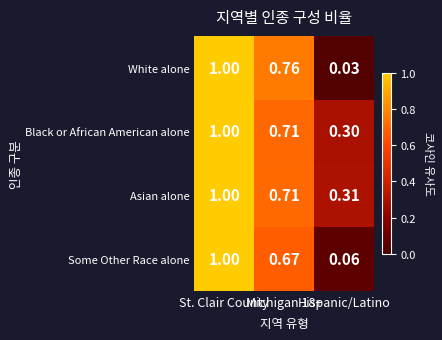

Which series has the largest total across all categories?

Asian alone